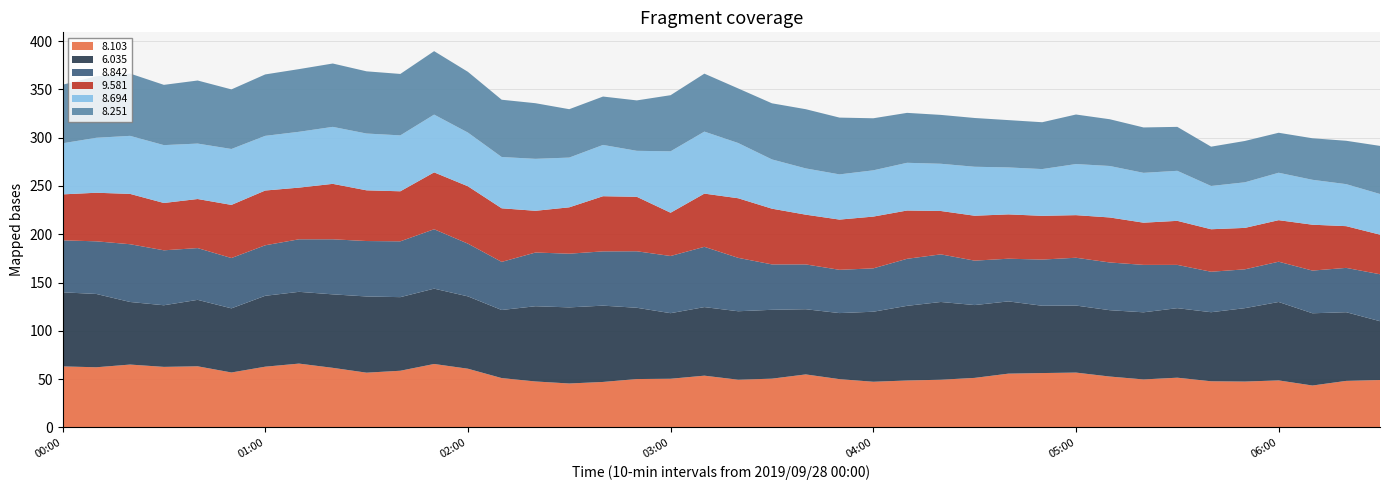

Reading left to right, list all the values displayed in this chart.

8.103: 63.2	62.3	65.1	62.7	63.3	56.9	62.9	66.1	61.7	56.7	58.7	65.7	60.8	51.1	47.6	45.5	47.1	50.1	50.4	53.6	49.4	50.5	54.9	50.0	47.3	48.6	49.4	51.3	55.7	56.3	56.8	52.7	49.7	51.5	47.8	47.5	48.7	43.4	48.2	49.1
6.035: 76.7	75.9	64.8	63.8	68.8	66.4	73.4	74.3	76.1	78.9	76.2	78.0	74.9	70.5	77.9	78.8	79.0	73.8	67.9	71.0	70.9	71.3	67.5	68.4	72.5	77.3	80.5	75.4	74.8	69.7	69.4	68.7	69.5	72.0	71.5	76.0	81.2	74.8	71.1	60.9
8.842: 53.8	54.5	59.8	56.9	53.6	52.1	52.3	54.4	57.0	57.4	57.8	61.5	54.6	49.8	55.6	55.6	56.2	58.5	59.2	62.4	55.3	47.0	46.4	44.8	44.9	48.7	49.3	46.0	44.2	47.8	49.5	49.4	49.1	44.8	41.9	40.2	41.7	44.2	45.9	48.6
9.581: 47.6	50.3	52.1	49.0	50.8	55.0	56.7	53.5	57.4	52.5	51.8	58.9	59.4	55.5	43.2	48.0	57.1	56.4	44.8	55.1	61.7	57.7	51.5	52.0	53.6	50.0	44.9	46.5	45.9	45.3	44.1	46.6	43.7	45.6	44.0	42.9	43.0	47.5	43.2	41.0
8.694: 52.9	56.9	60.1	59.9	57.4	57.9	56.6	57.8	59.0	58.8	57.9	59.8	55.6	53.1	53.8	51.5	53.1	47.6	63.6	64.2	57.2	51.0	47.9	46.8	47.9	49.4	48.9	50.7	48.6	48.4	52.9	53.3	51.6	51.8	44.8	47.2	49.1	46.5	43.5	42.1
8.251: 60.6	63.7	64.5	62.4	65.3	61.7	63.6	64.9	65.6	64.4	63.6	65.7	62.9	59.3	57.6	50.1	50.1	52.2	58.1	60.0	56.5	58.1	61.3	58.8	53.9	51.7	50.6	50.5	49.0	48.5	51.3	48.4	47.0	45.5	40.7	42.8	41.4	43.0	44.9	49.8